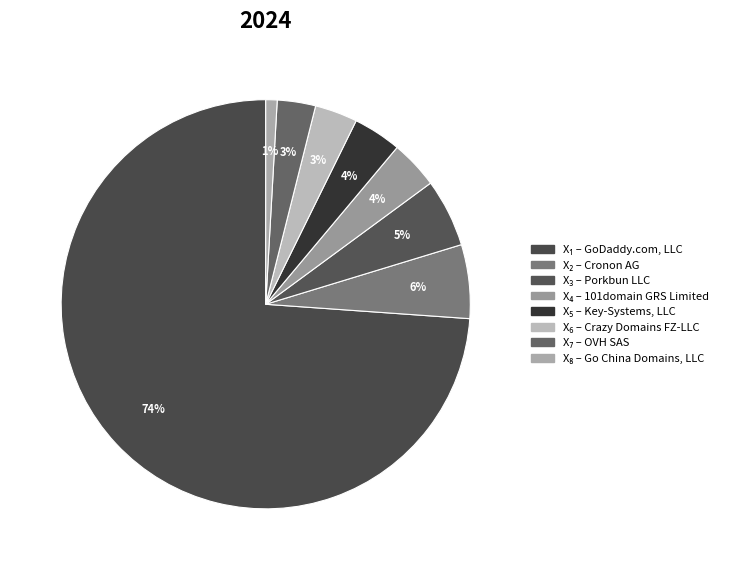

Count the number of slices in the pie.

8